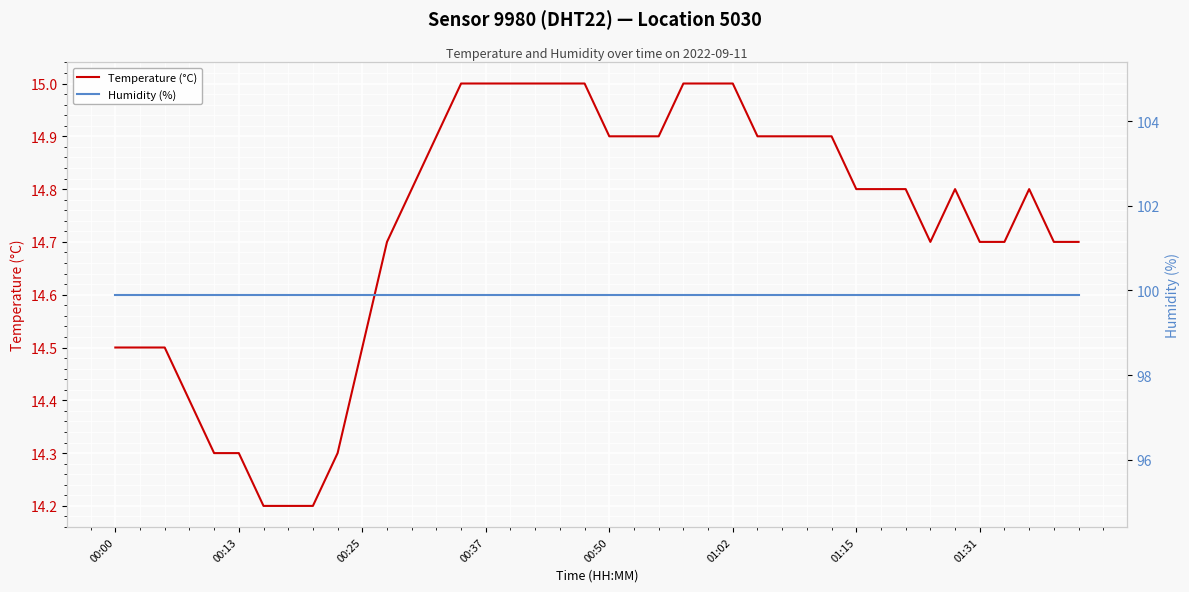

Reading right to left, transcribe all the data shown in this chart.

Temperature (°C): 14.7	14.7	14.8	14.7	14.7	14.8	14.7	14.8	14.8	14.8	14.9	14.9	14.9	14.9	15.0	15.0	15.0	14.9	14.9	14.9	15.0	15.0	15.0	15.0	15.0	15.0	14.9	14.8	14.7	14.5	14.3	14.2	14.2	14.2	14.3	14.3	14.4	14.5	14.5	14.5
Humidity (%): 99.9	99.9	99.9	99.9	99.9	99.9	99.9	99.9	99.9	99.9	99.9	99.9	99.9	99.9	99.9	99.9	99.9	99.9	99.9	99.9	99.9	99.9	99.9	99.9	99.9	99.9	99.9	99.9	99.9	99.9	99.9	99.9	99.9	99.9	99.9	99.9	99.9	99.9	99.9	99.9